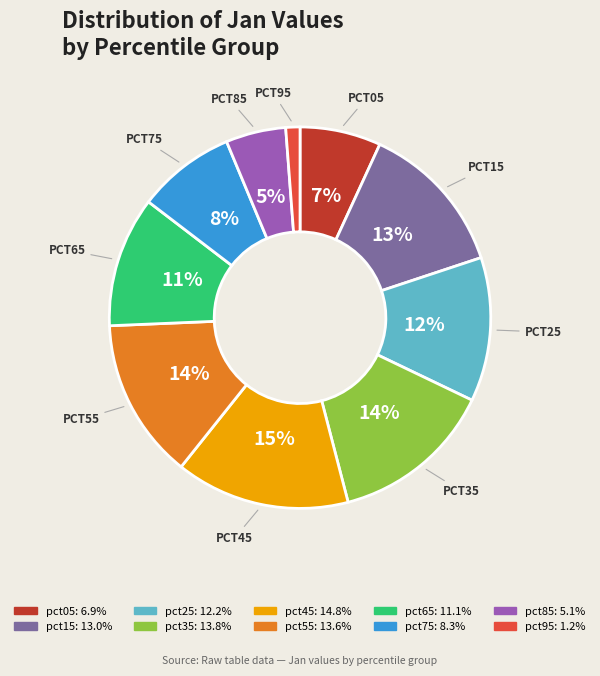

How many segments does this pie chart have?

10